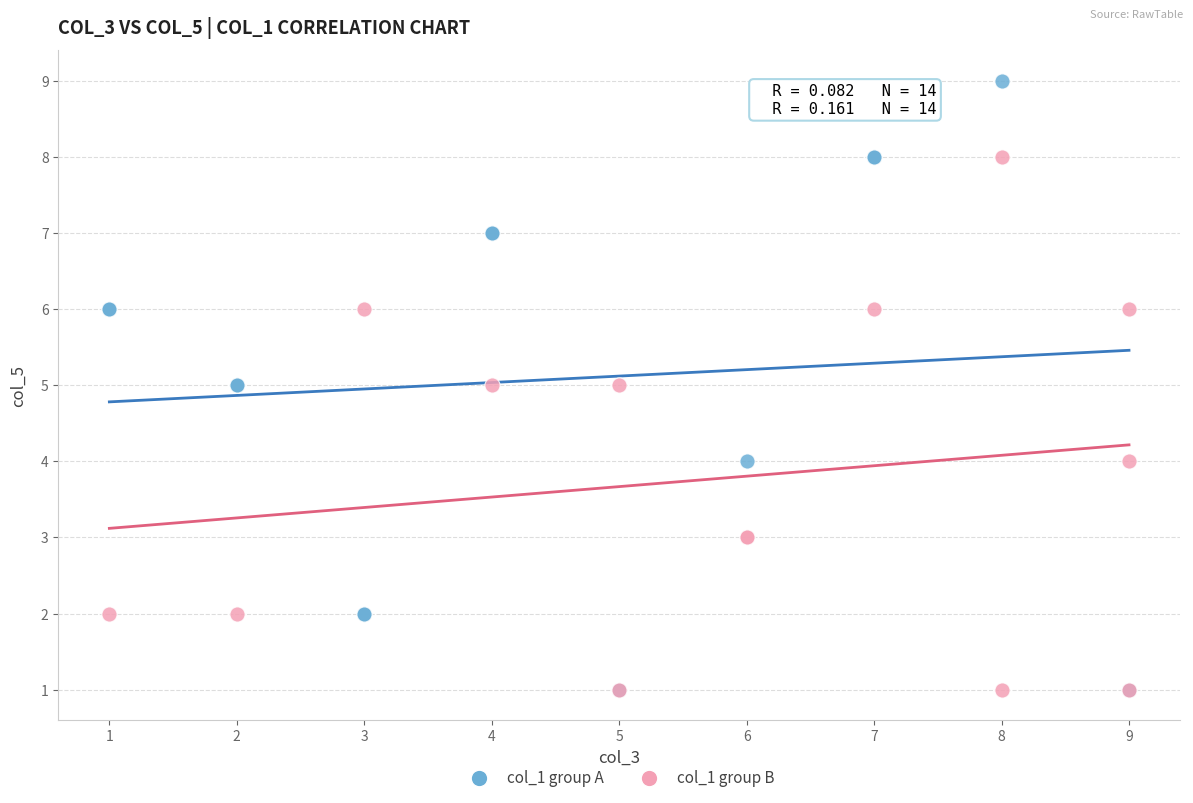

Which series reaches the maximum Y coordinate?

col_1 group A